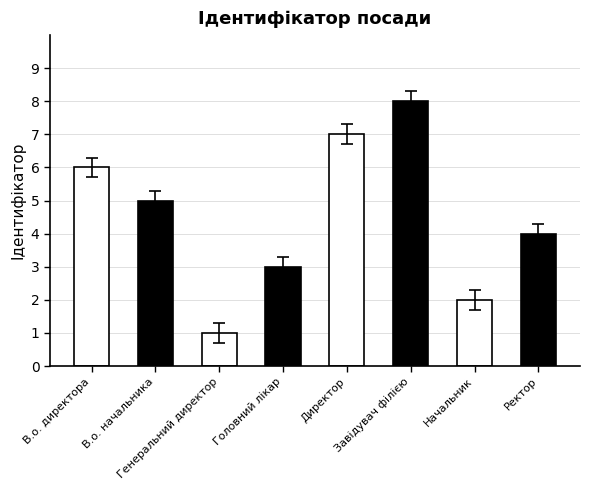

Does the chart contain any negative values?

No